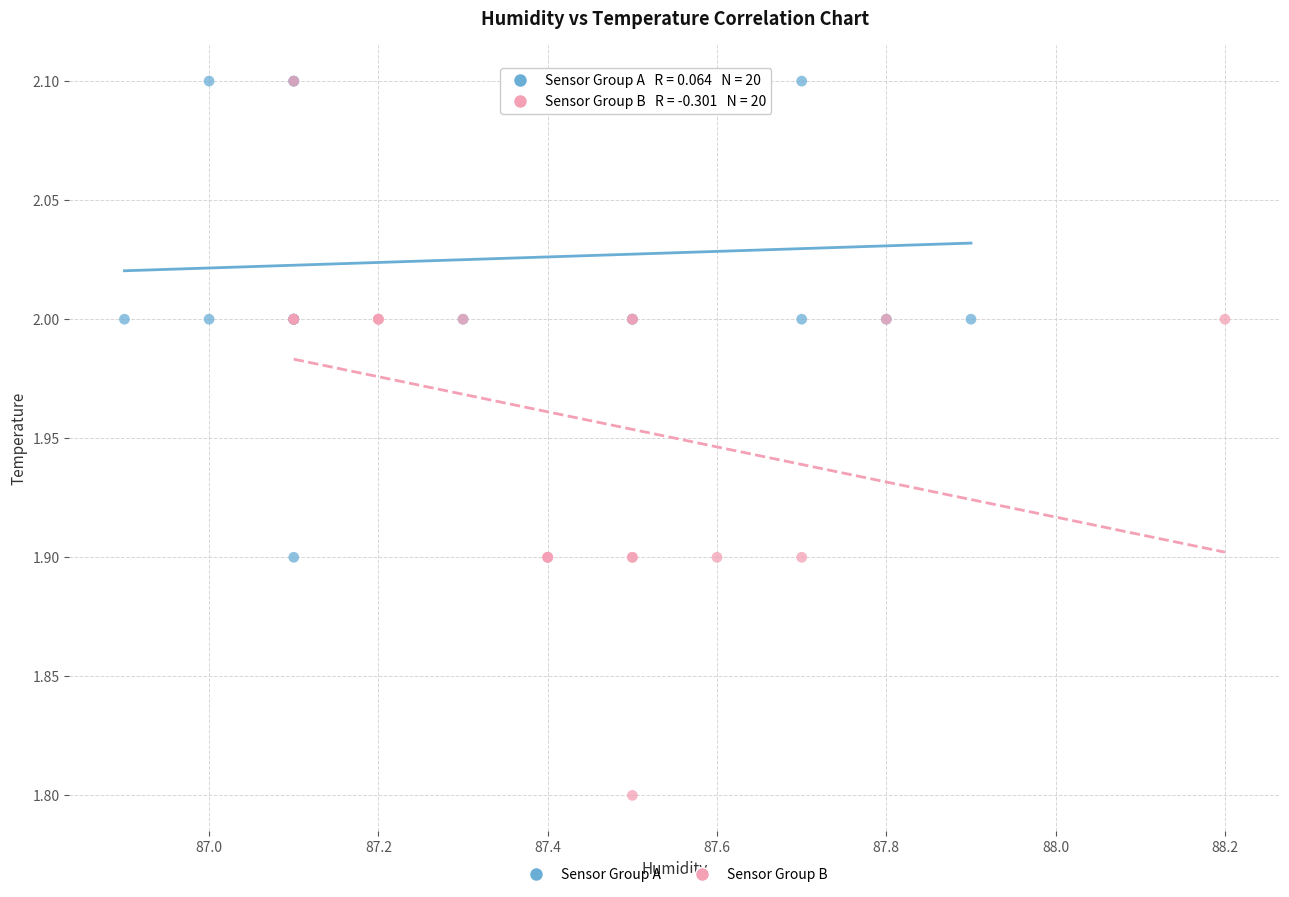

Which series has the widest spread of Y values?

Sensor Group B